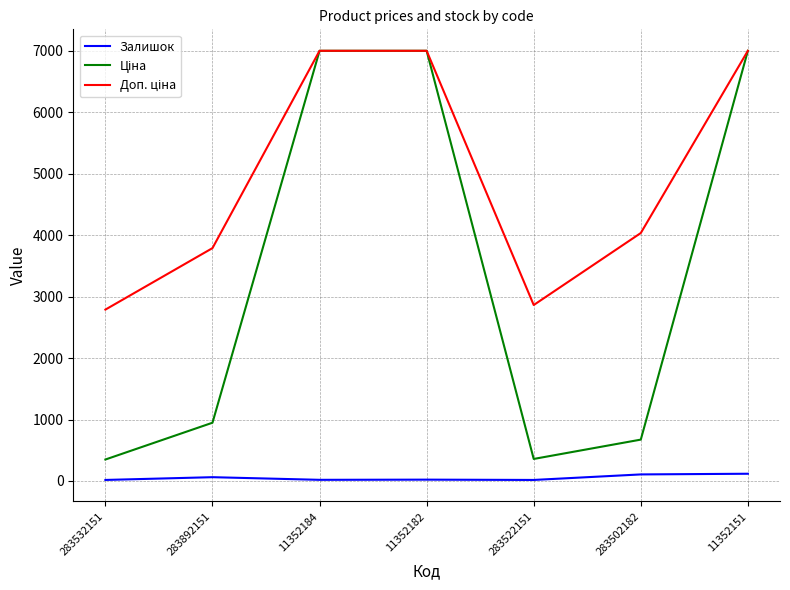

Is it true that Залишок equals 16.0 at 283532151?

True